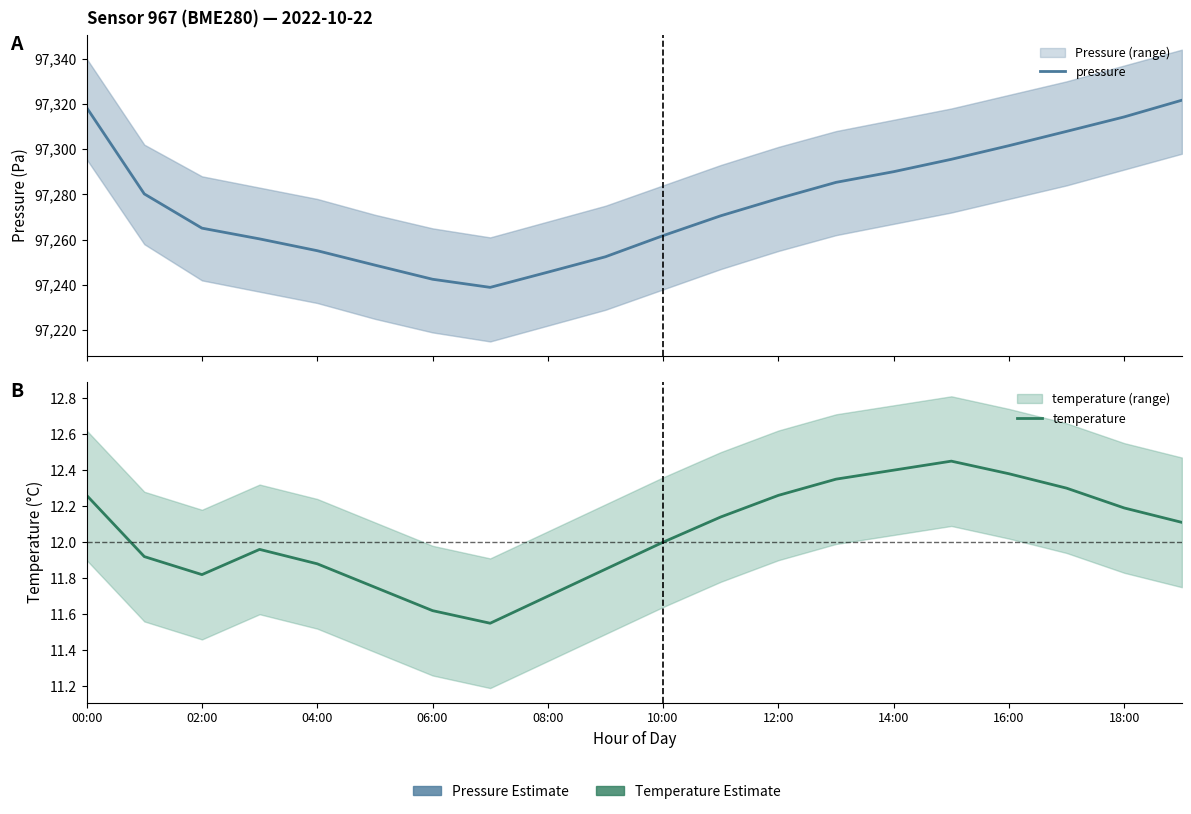

What are all the series names shown in the legend?

pressure, temperature